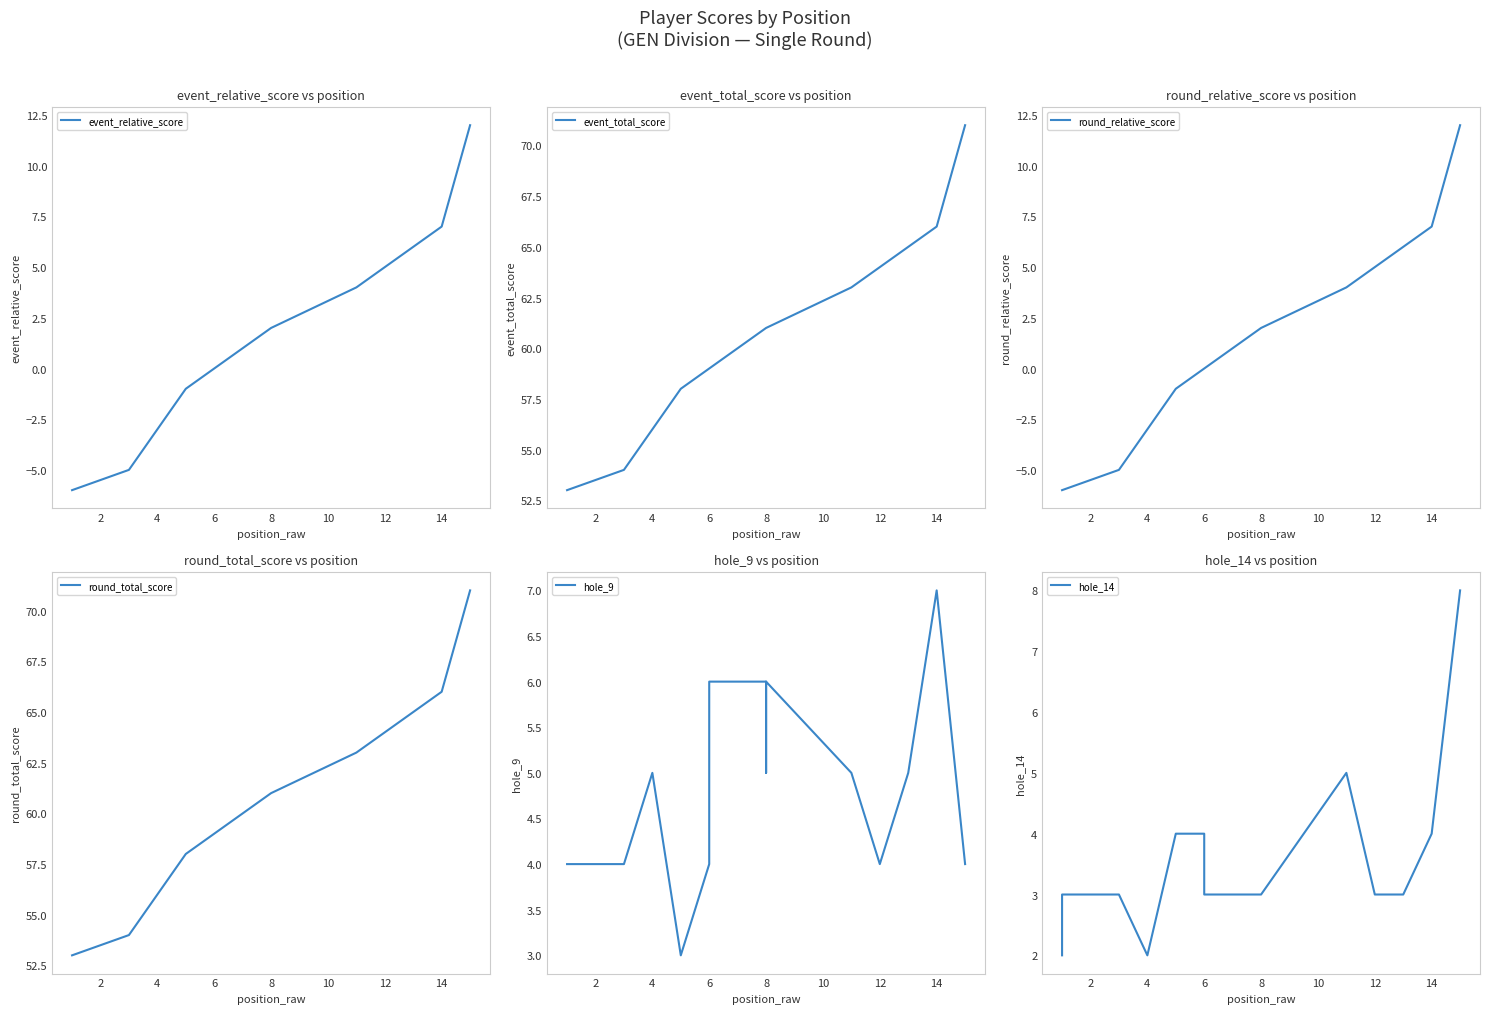

What is the spread (max minus min) of values at 2?

59